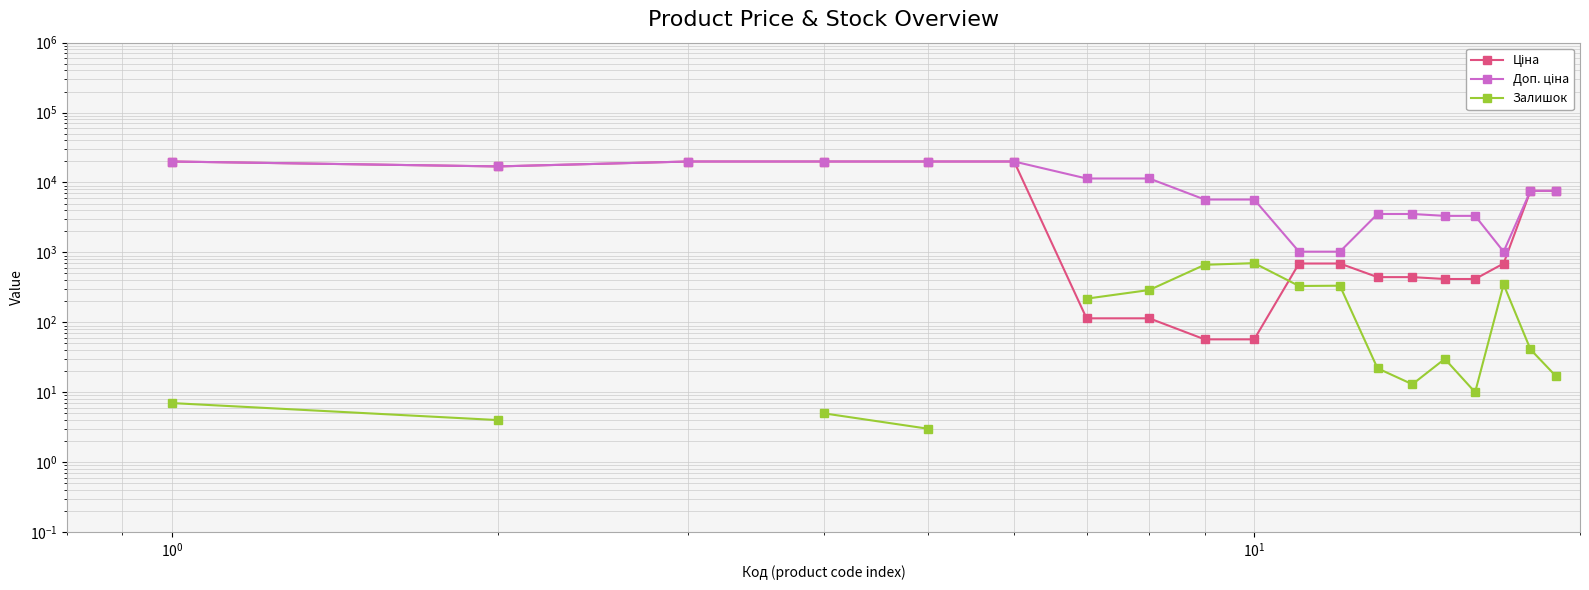

True or false: Ціна has a value of 108.3 at 15.

False